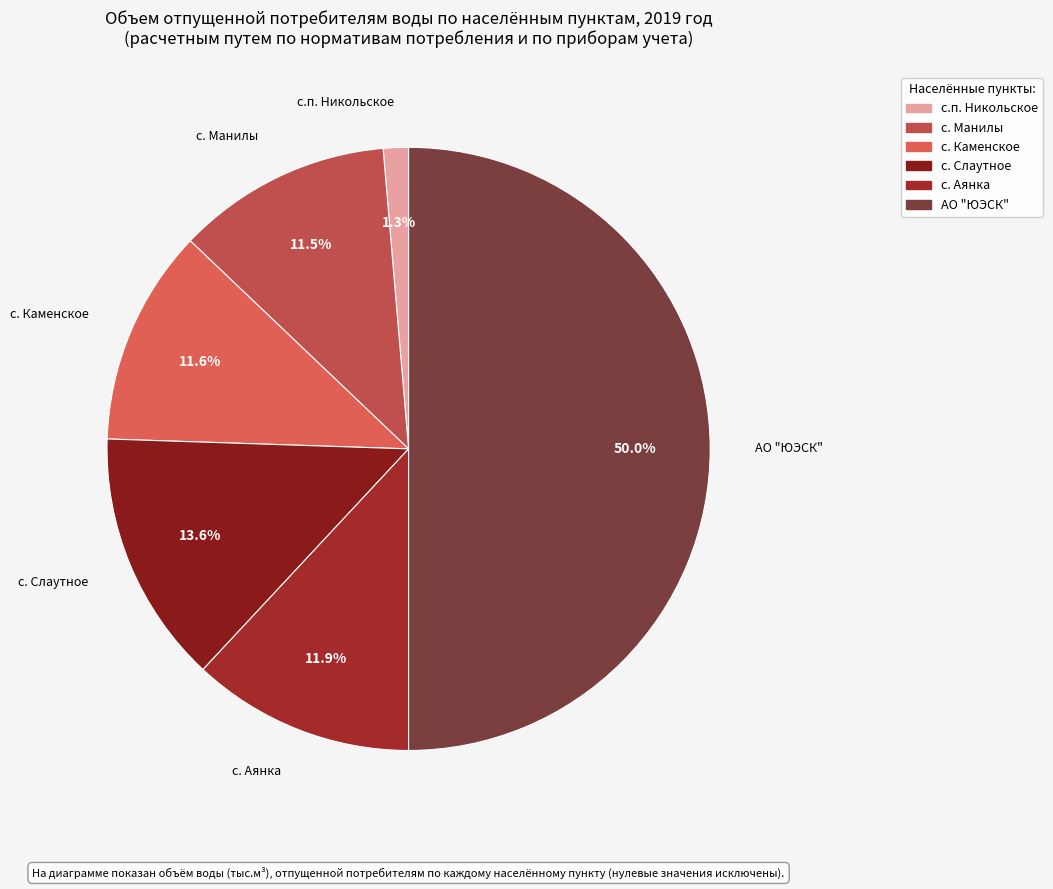

To the nearest percent, what percentage of the pie is АО "ЮЭСК"?

50%